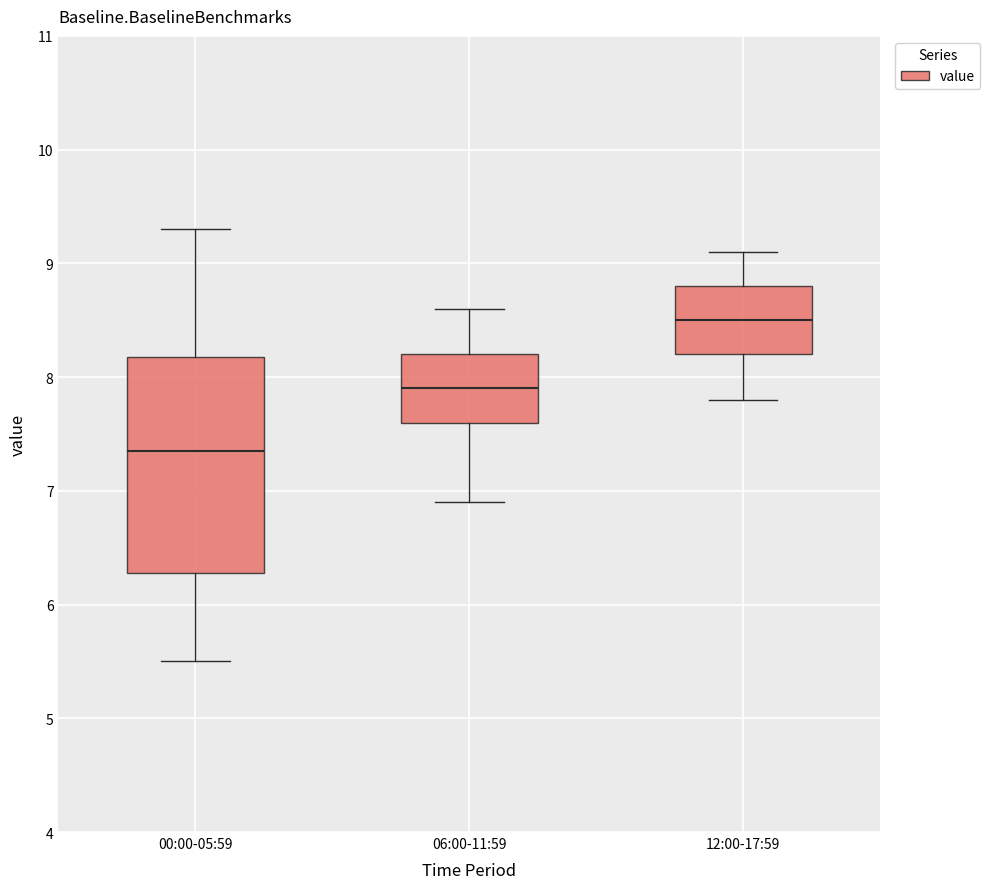

Which box's median line is the lowest?

00:00-05:59